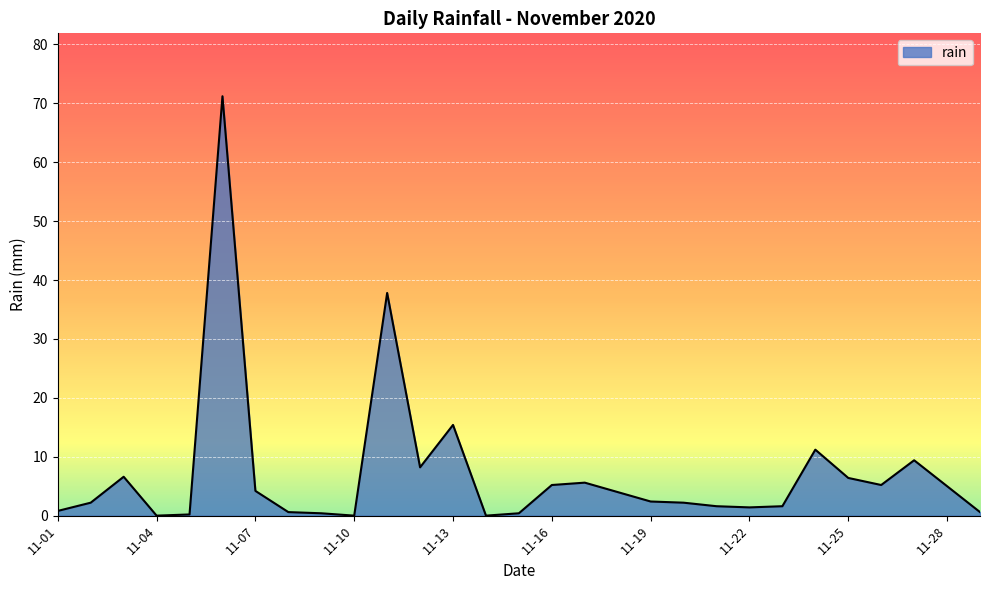

What is the maximum value shown in the chart?

71.2